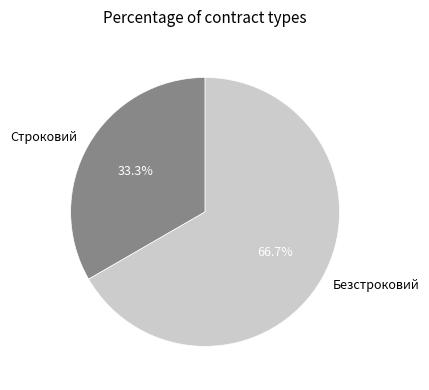

Between Строковий and Безстроковий, which is larger?

Безстроковий